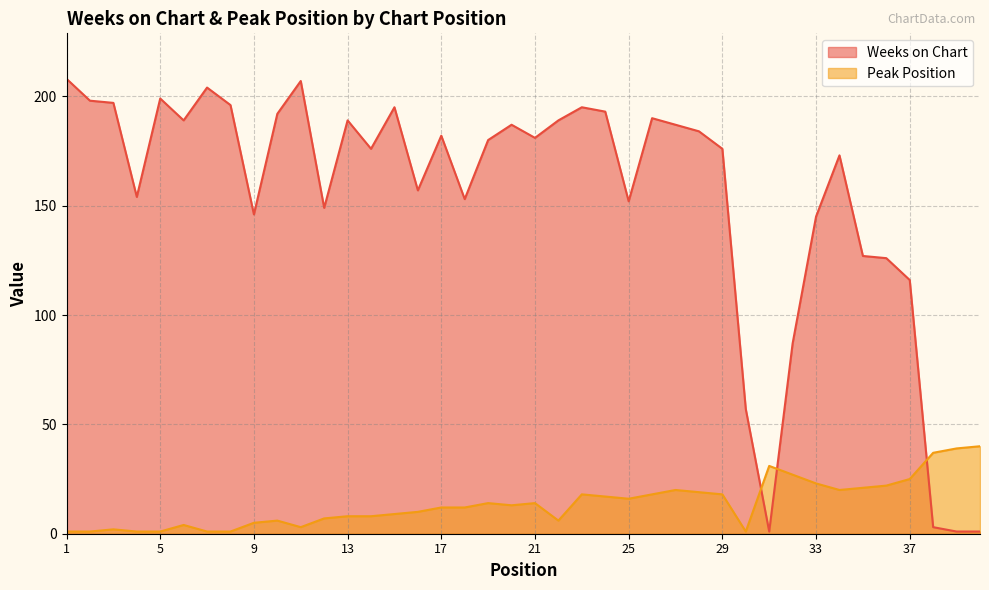

How many data points in Peak Position are less than 13?

20